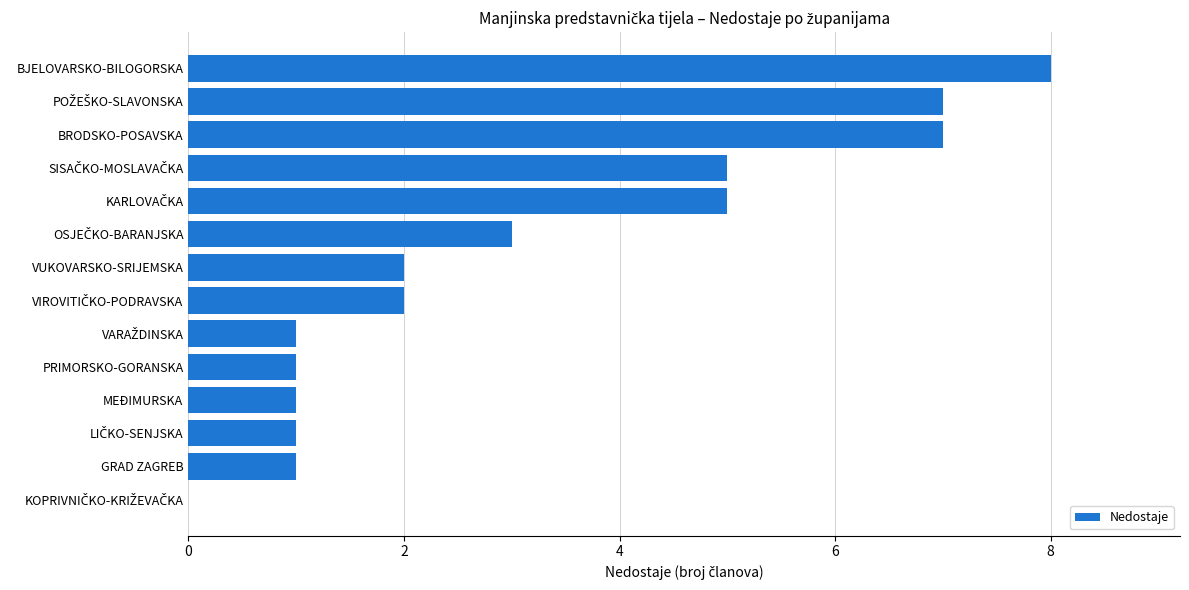

Are the bars grouped side by side (vs. stacked)?

No